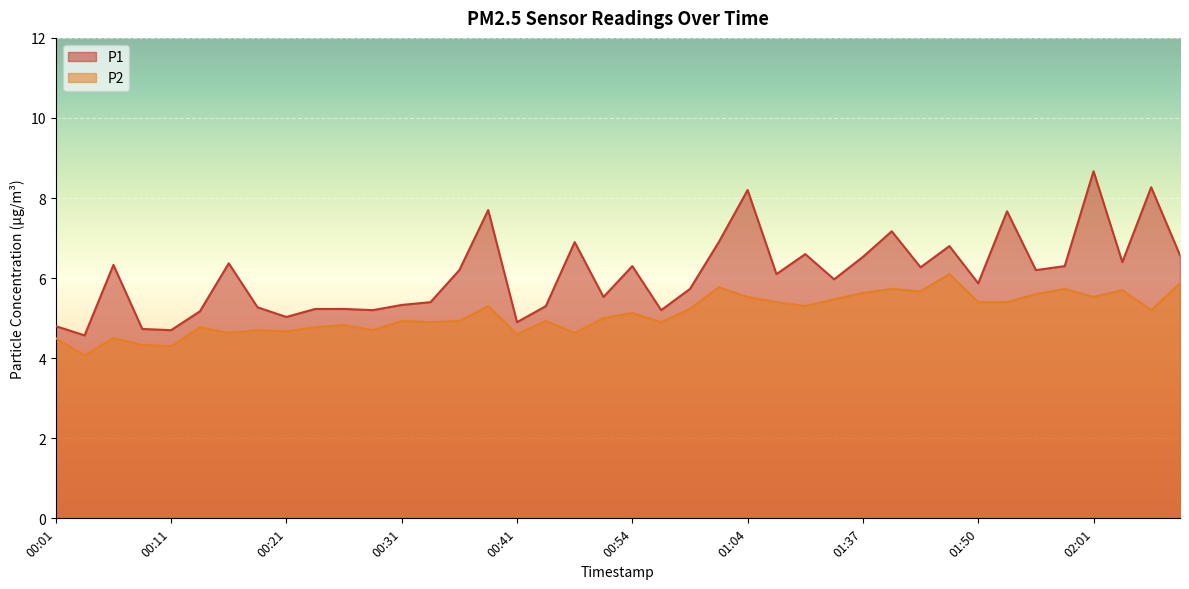

What is the difference between the maximum and minimum values in the P2 series?

2.0